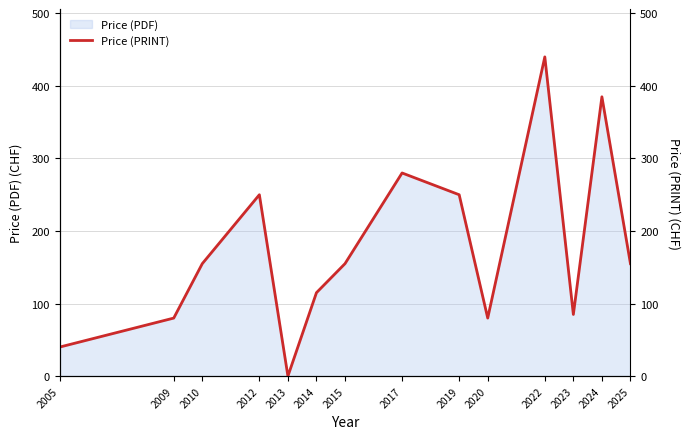

What is the value of the 2nd point from the left?

80